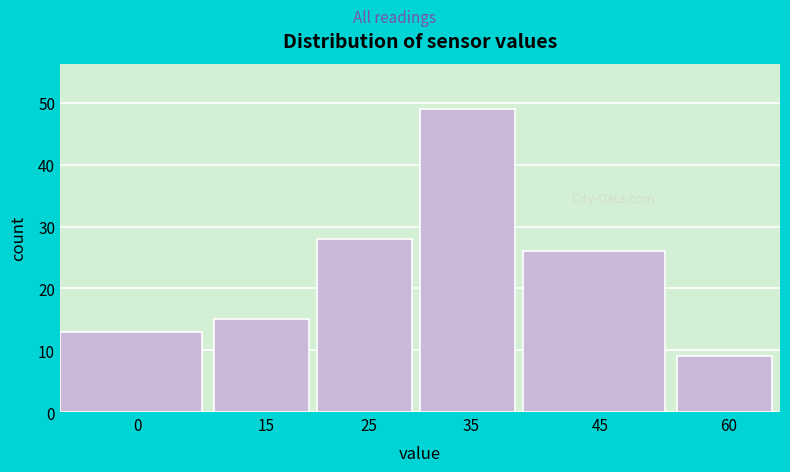

Reading left to right, what are all the values shown in this chart?

0=13	15=15	25=28	35=49	45=26	60=9